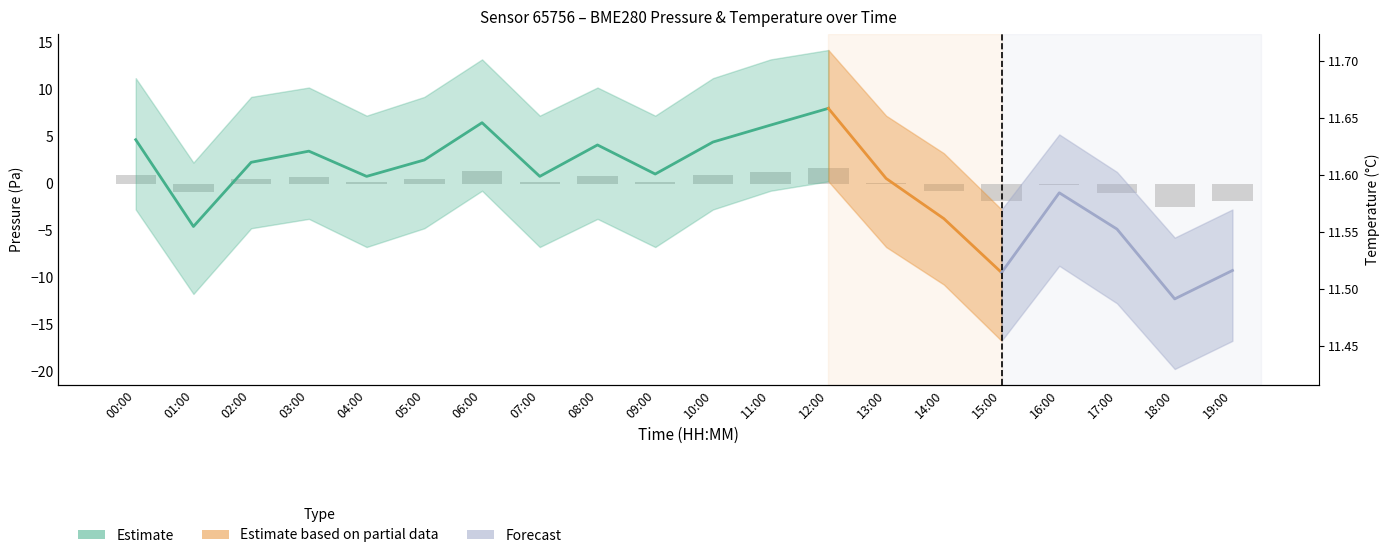

What is the highest value of the temperature series?

11.7